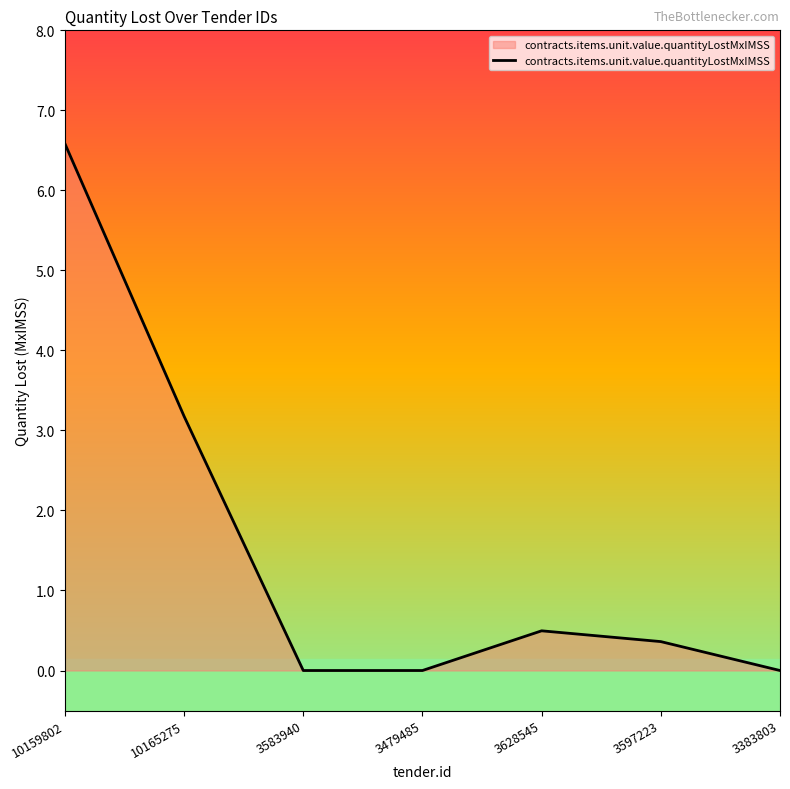

What is the difference between the values at 3479485 and 3628545?

0.5